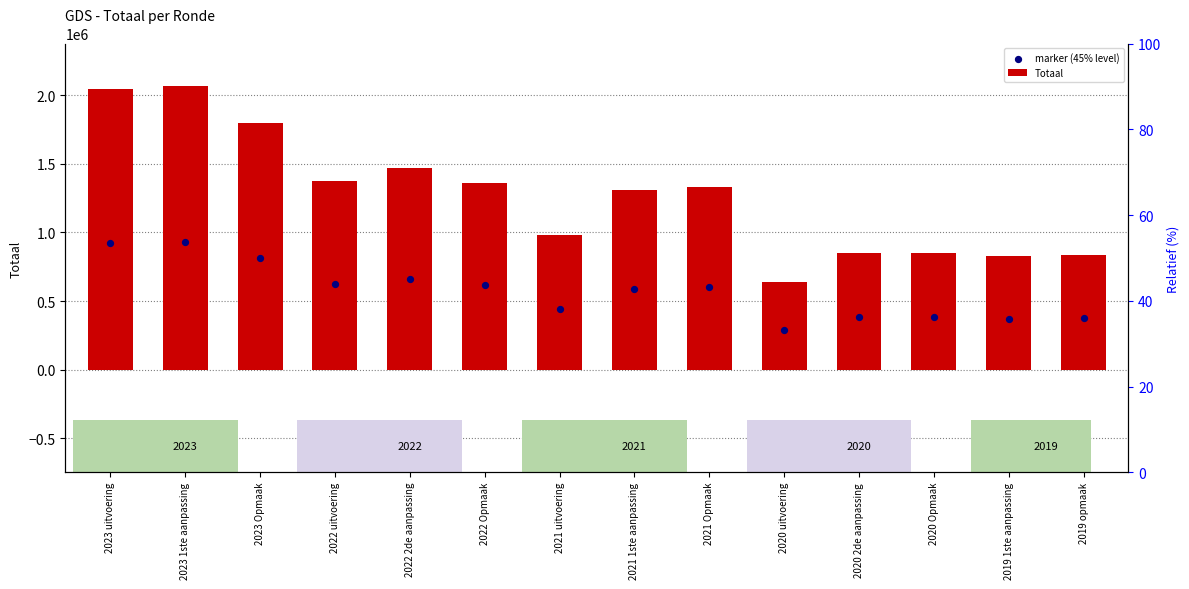

What is the total value across all series at 2020 uitvoering?

928542.3